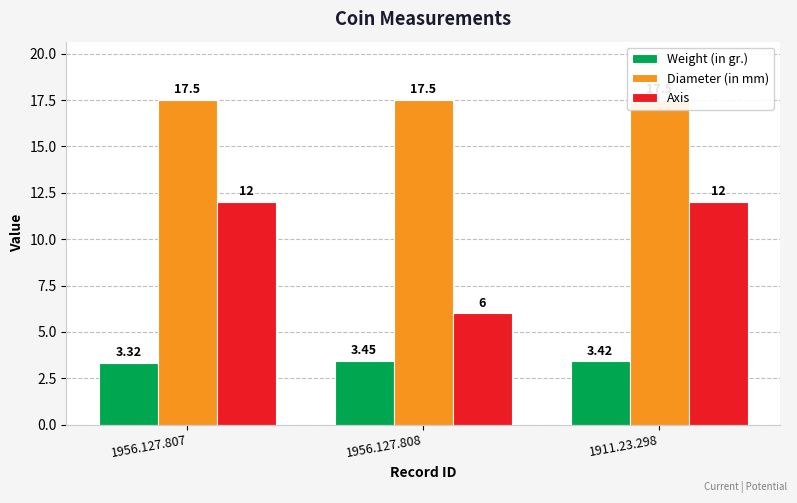

Does the chart contain stacked bars?

No